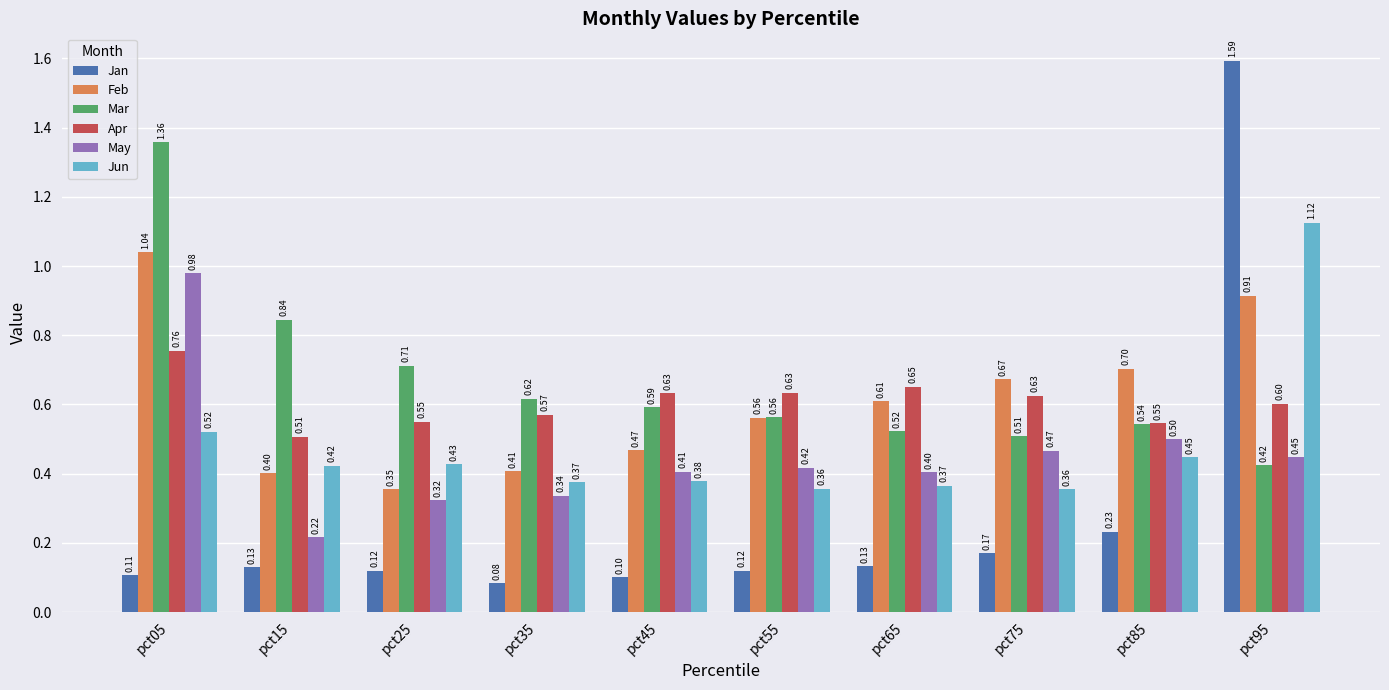

List the labels in order of Mar value, largest first.

pct05, pct15, pct25, pct35, pct45, pct55, pct85, pct65, pct75, pct95